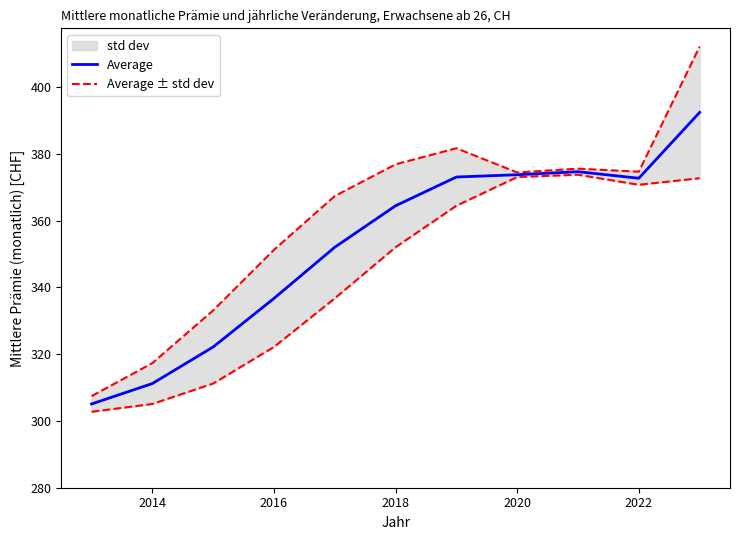

Where does the Average series first go above 364?

2018